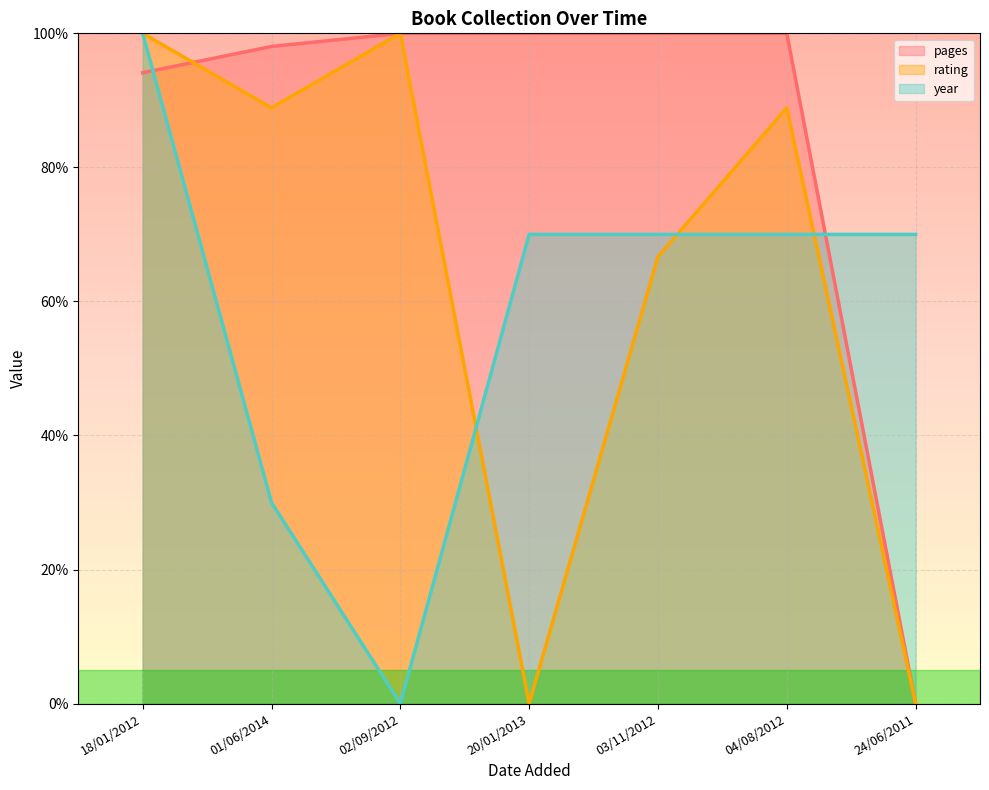

Which series has the widest spread of values?

pages (line)